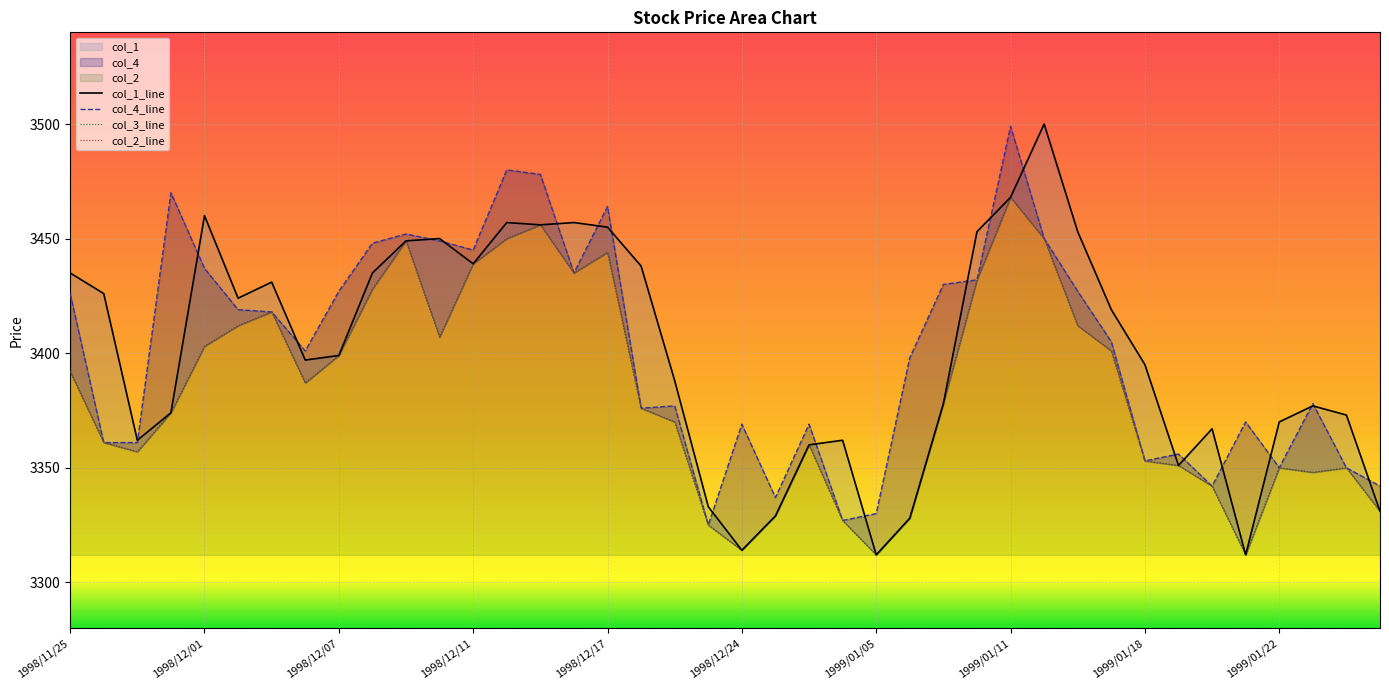

At which category does the chart reach its minimum across all series?

1999/01/05